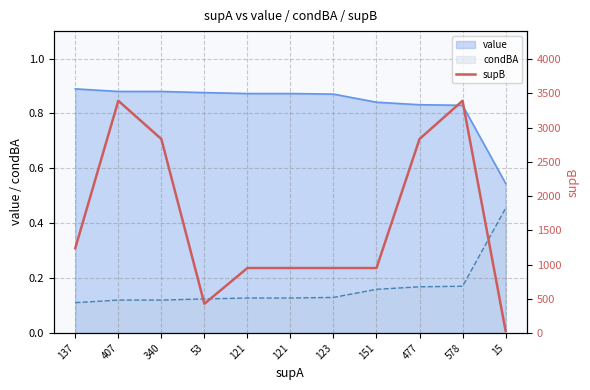

What is the label of the 7th point from the left?

123